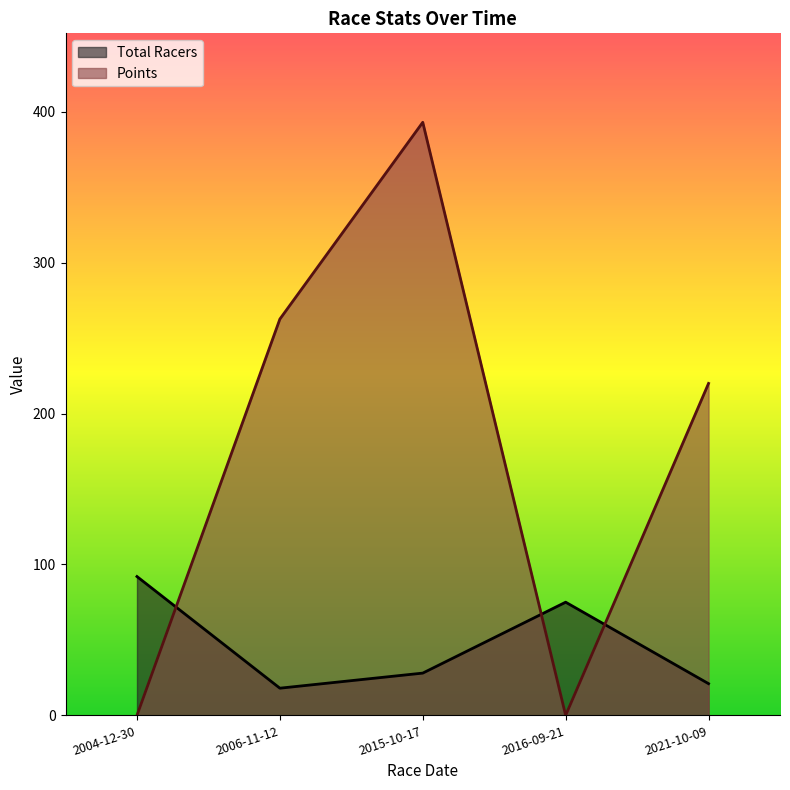

Which label corresponds to the largest value in the chart?

2015-10-17